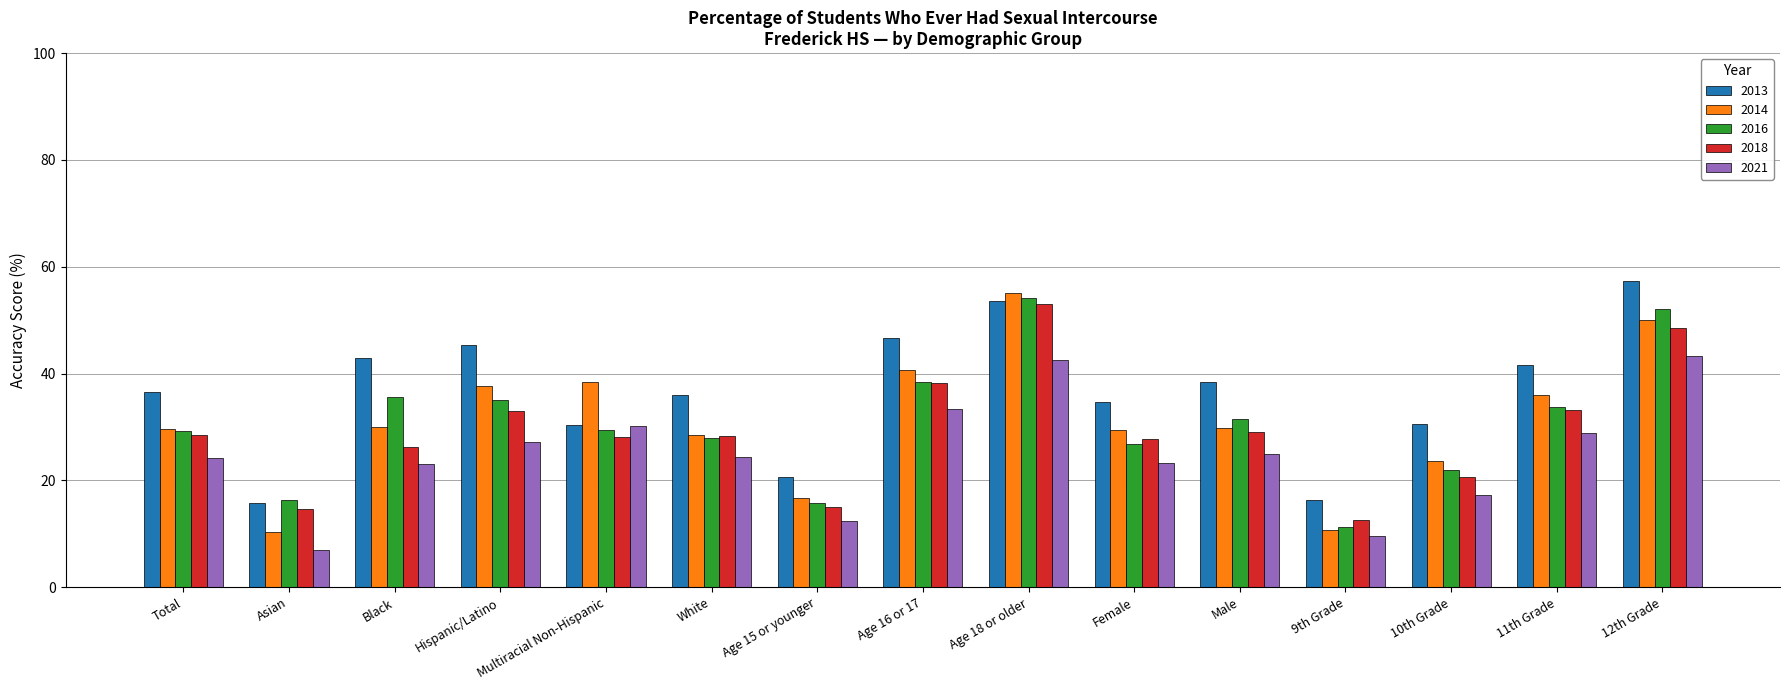

What is the value of the 2013 bar at the 7th from the left?

20.6